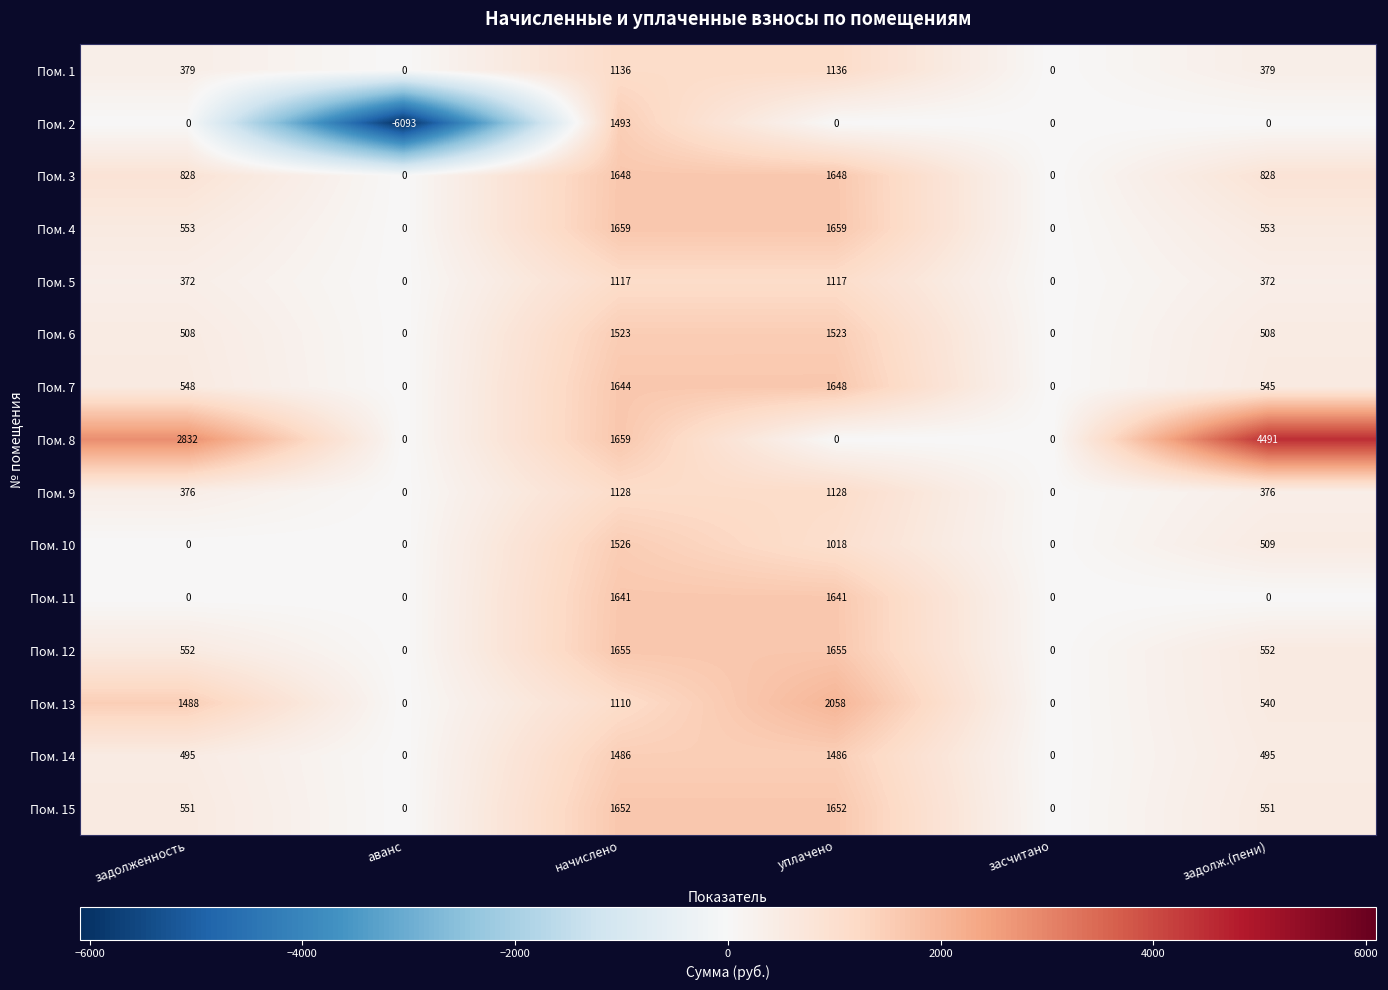

What is the spread (max minus min) of values at задолженность?

2832